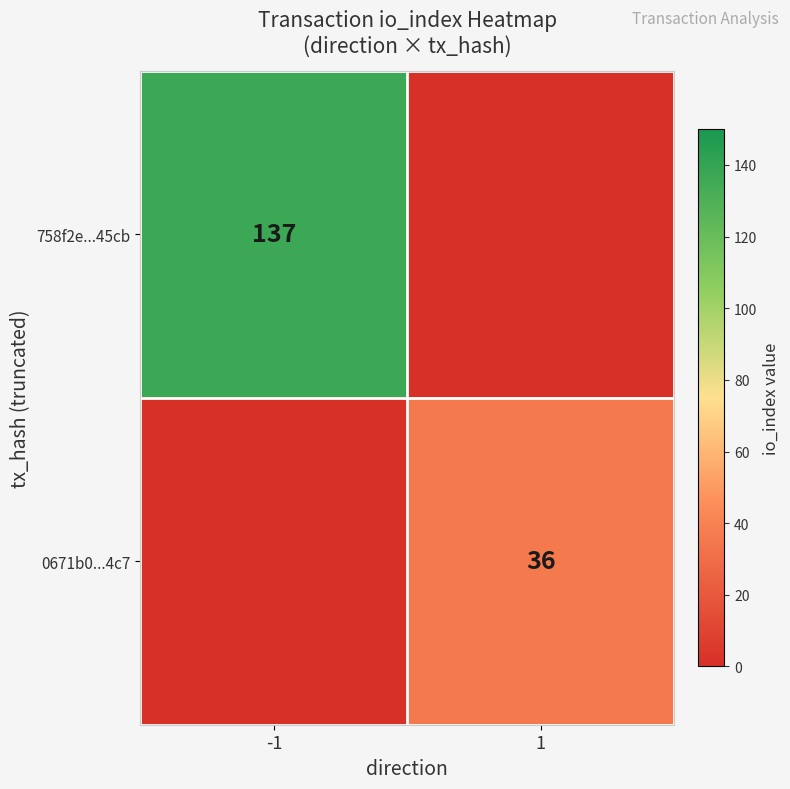

True or false: 0671b0...4c7 has a value of 13 at 1.

False